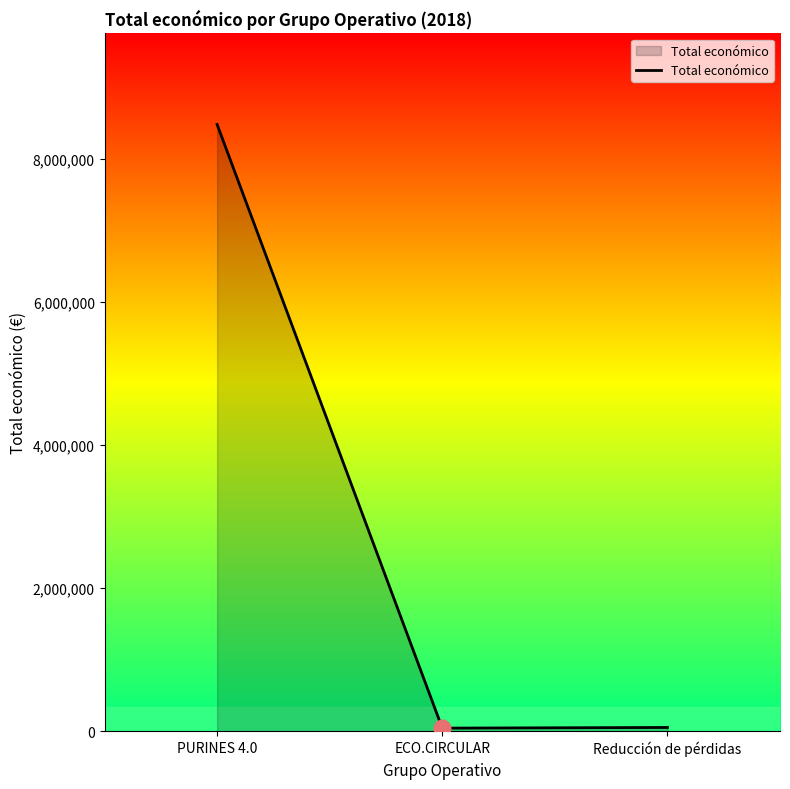

Where is the data nearest to the value 4263922?

Reducción de pérdidas